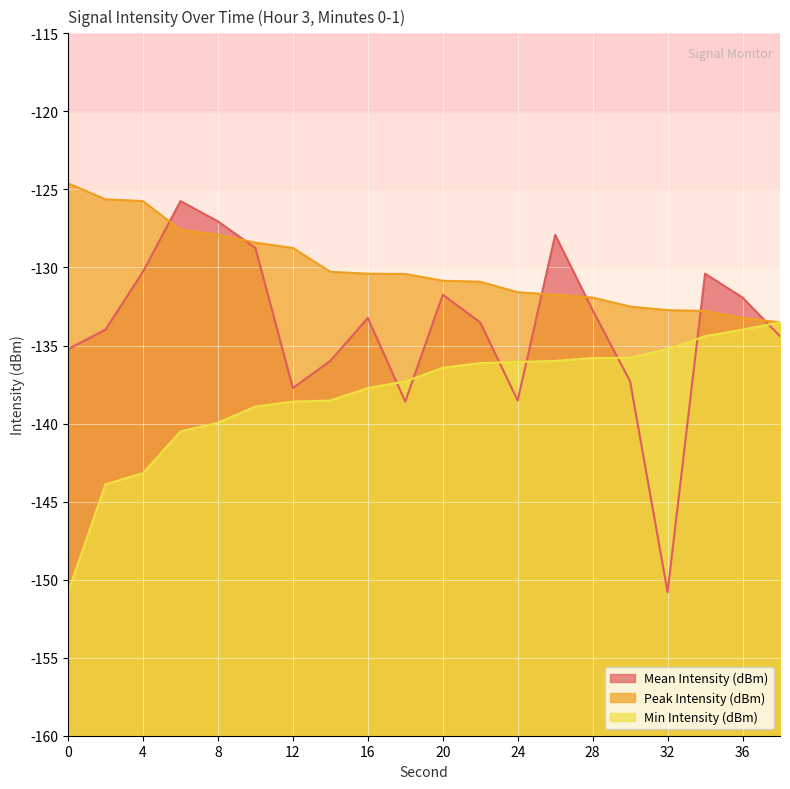

At which label is Mean Intensity (dBm) closest to -138?

12